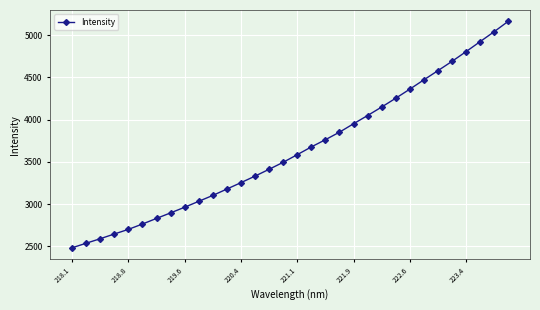

What is the sum of all values?

116523.5